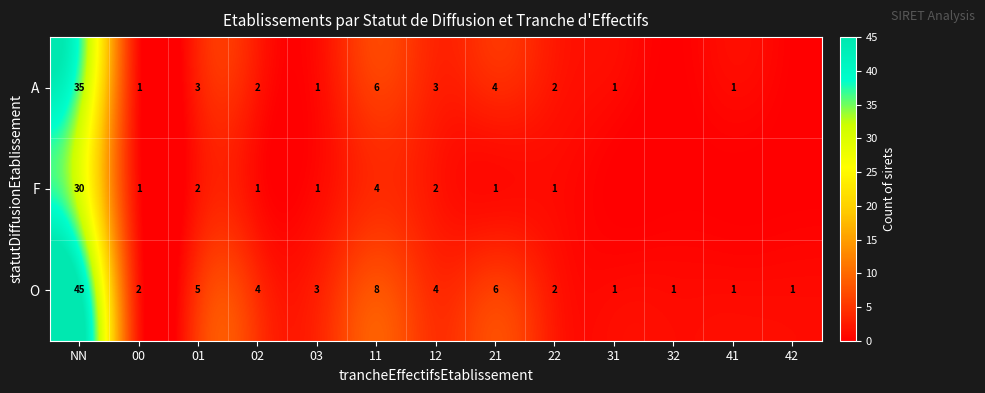

What is the average value of the O series?

6